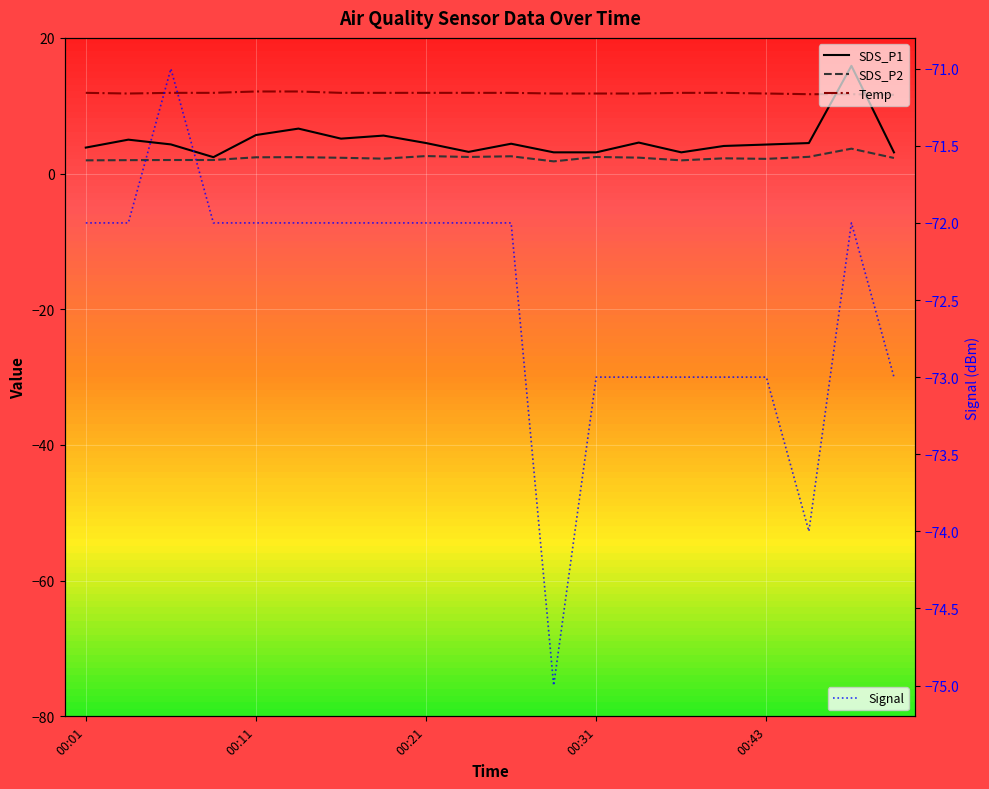

The Temp series shows 11.9 at 10. True or false?

True